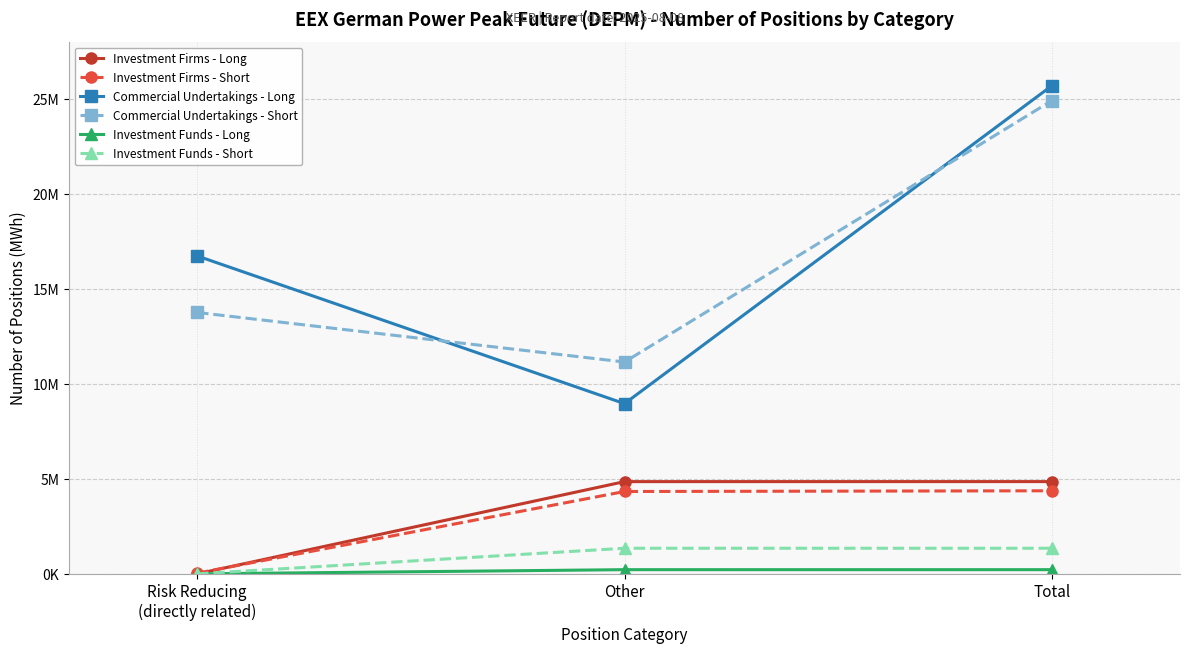

What is the sum of the Investment Funds - Short values at Other and Risk Reducing
(directly related)?

1348725